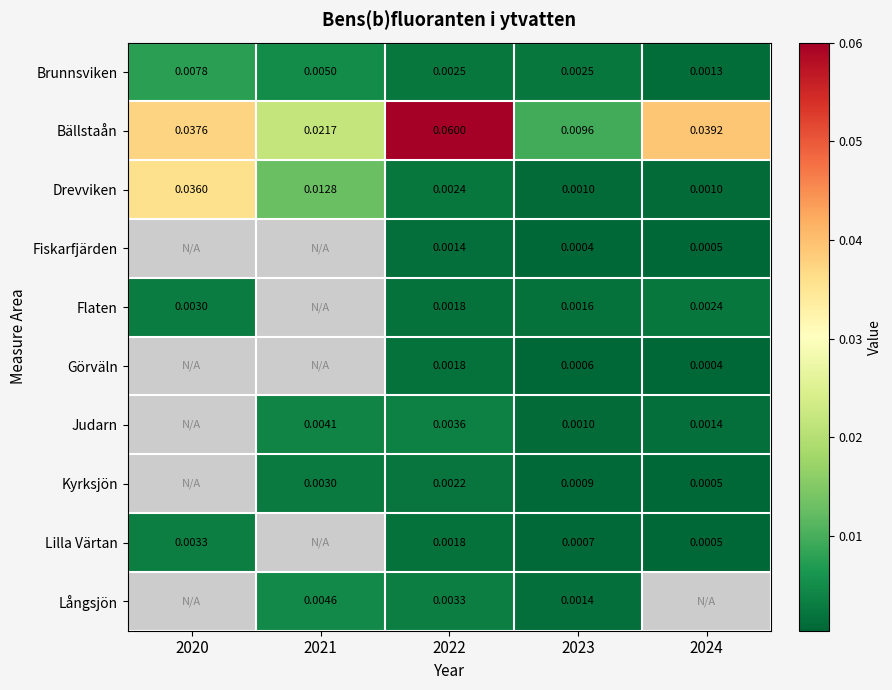

Is the value of Görväln at 2023 greater than the value of Judarn at 2021?

No